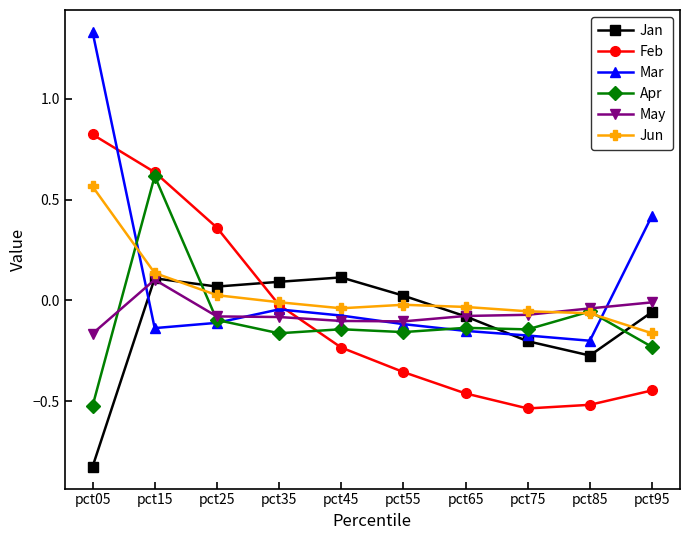

How many lines are shown in the chart?

6